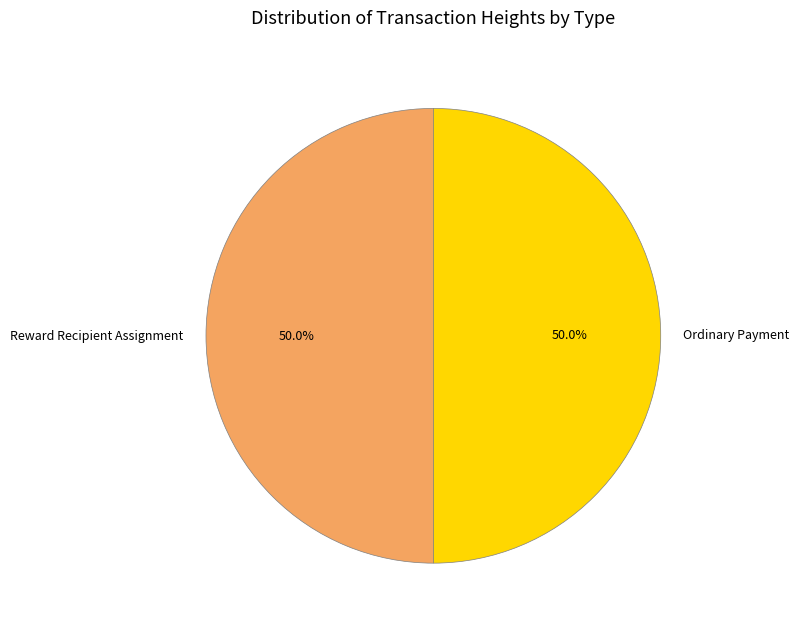

Count the number of slices in the pie.

2